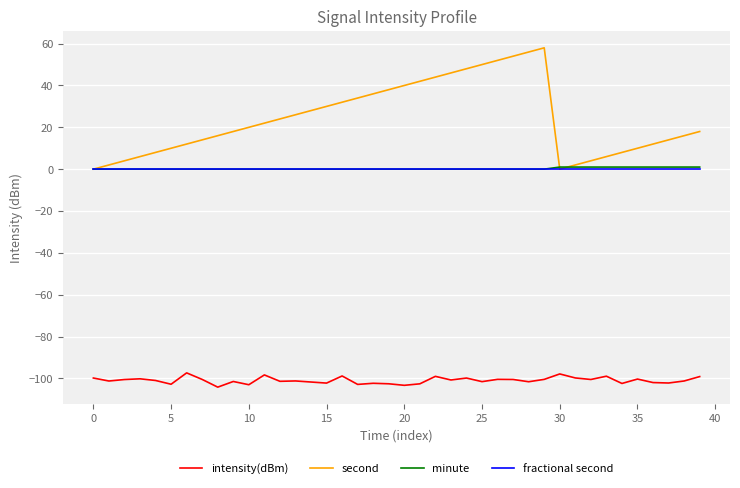

True or false: intensity(dBm) and fractional second cross at least once.

False